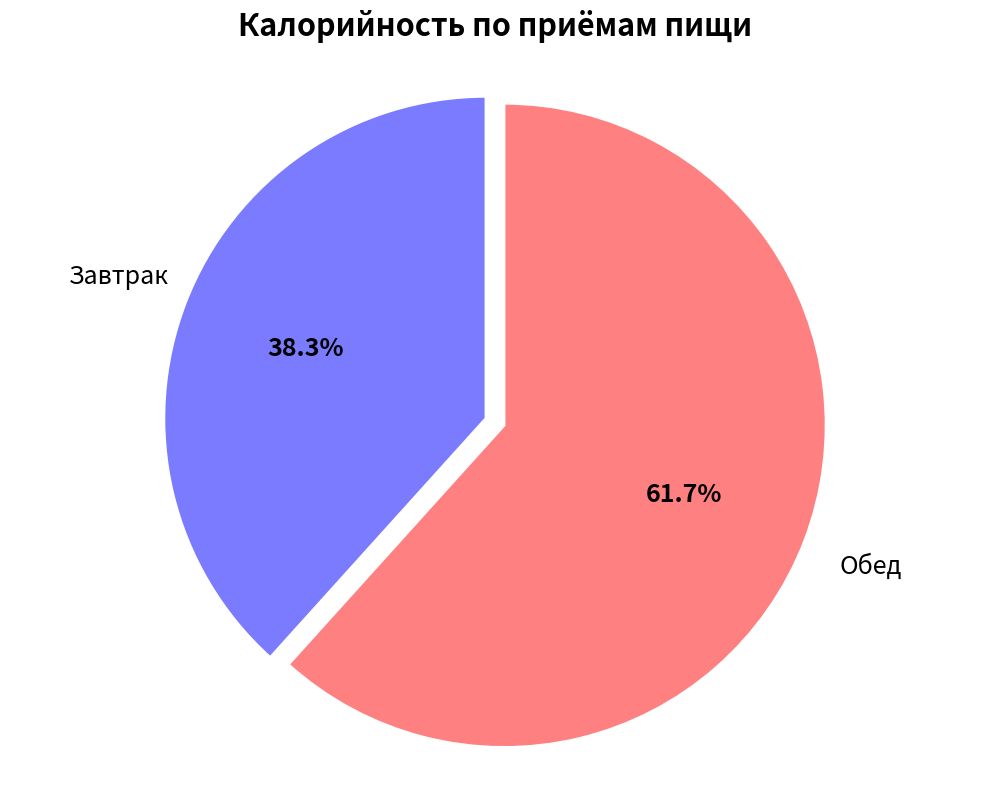

Is there a majority slice in this chart?

Yes